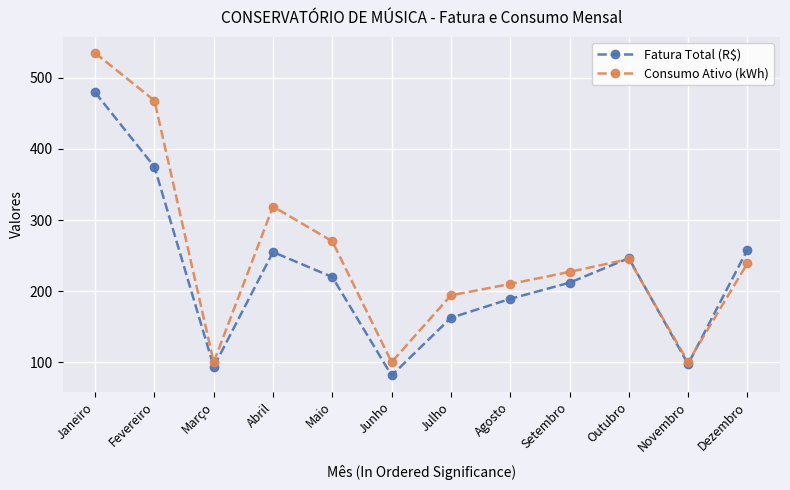

What is the average value of the Consumo Ativo (kWh) series?

250.6